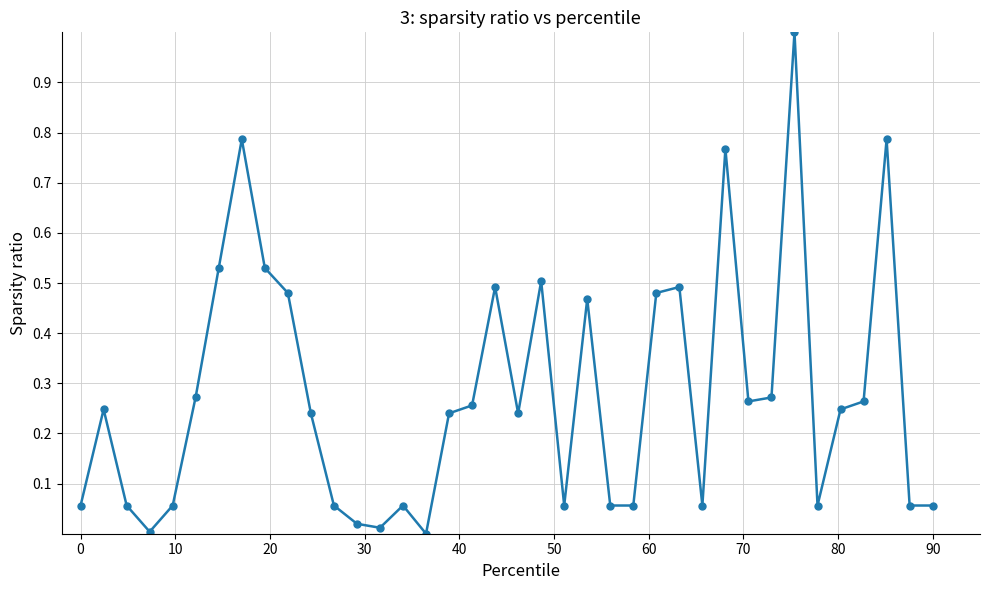

What is the sum of all values?

10.6